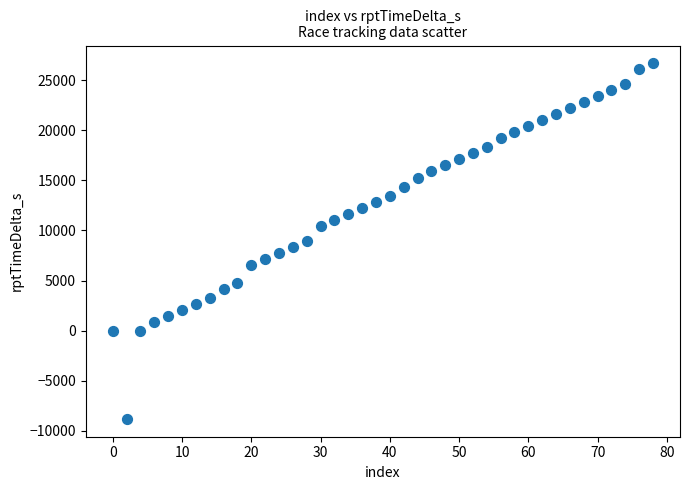

What is the range of X values (max minus min)?

78